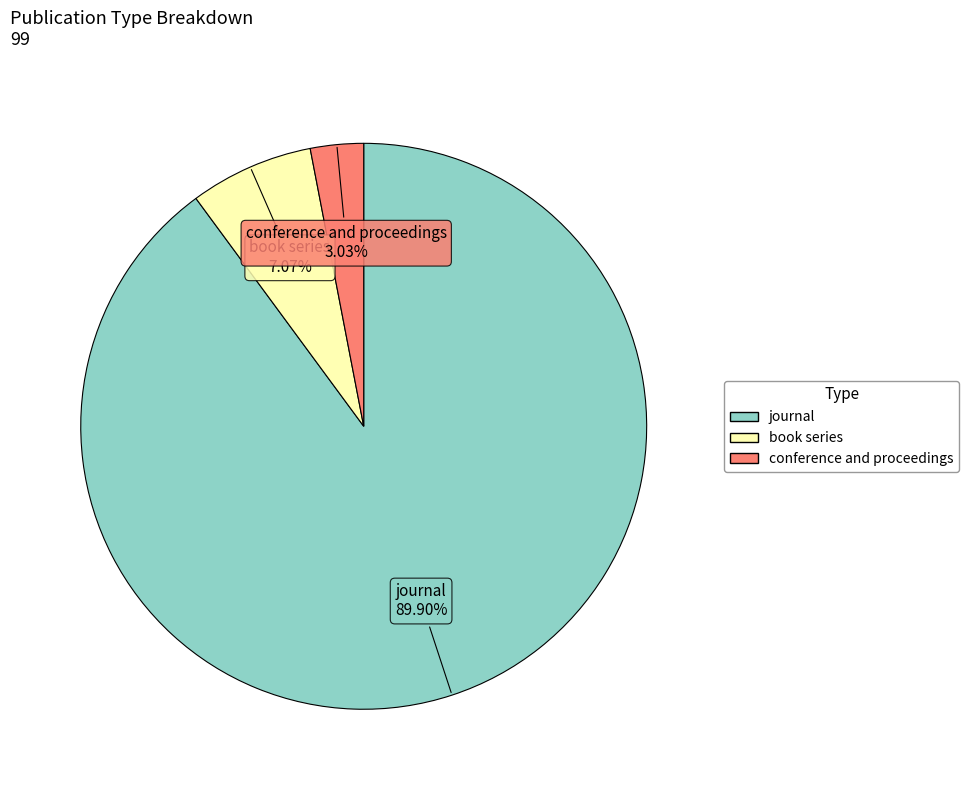

Does journal represent more than half of the total?

Yes